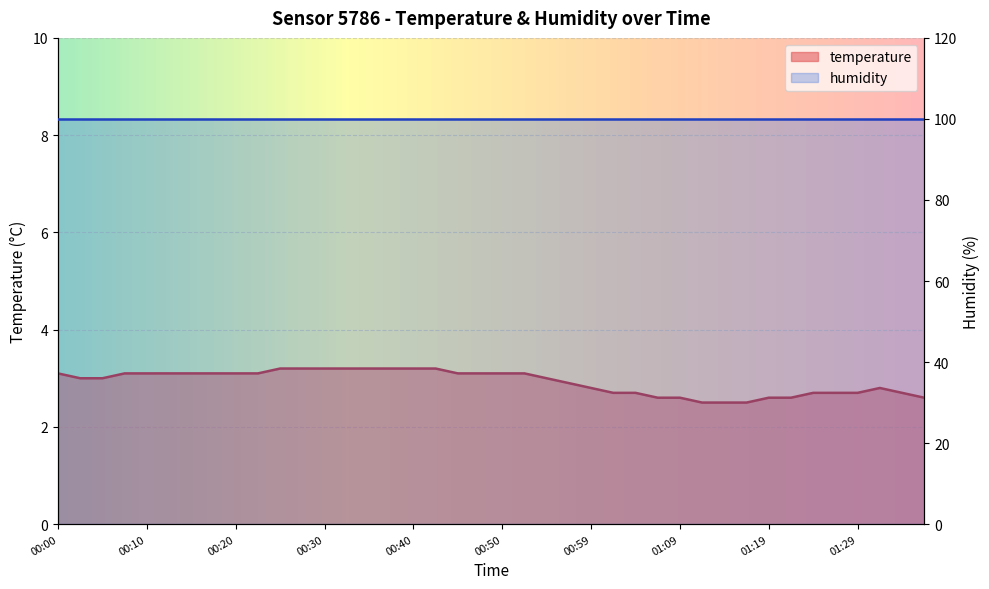

What is the difference between the maximum and minimum values?

0.7